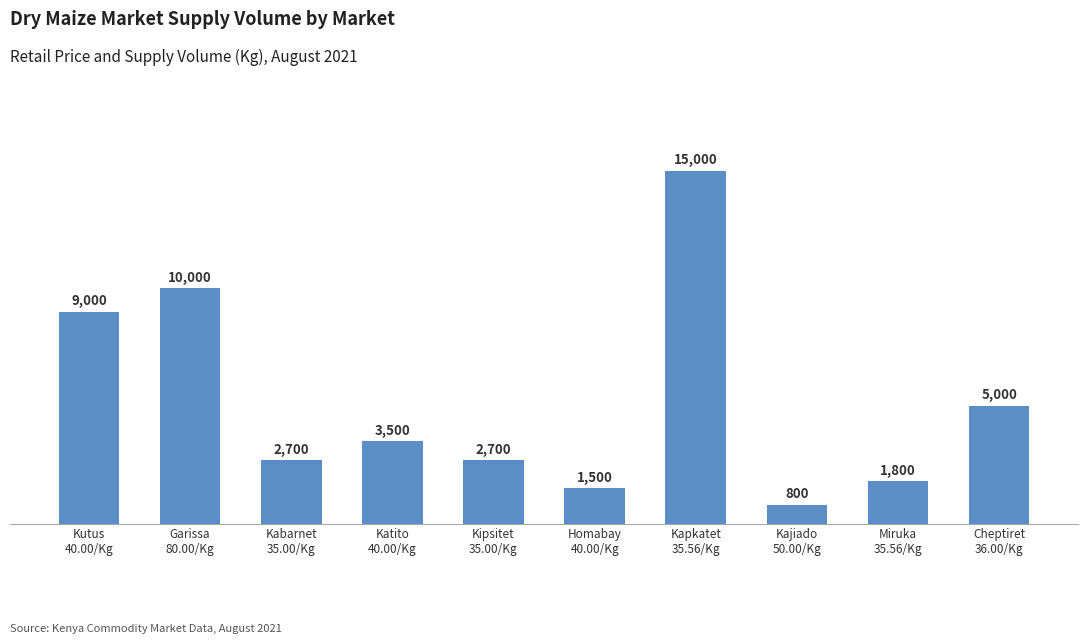

What is the sum of the values at Kutus
40.00/Kg and Katito
40.00/Kg?

12500